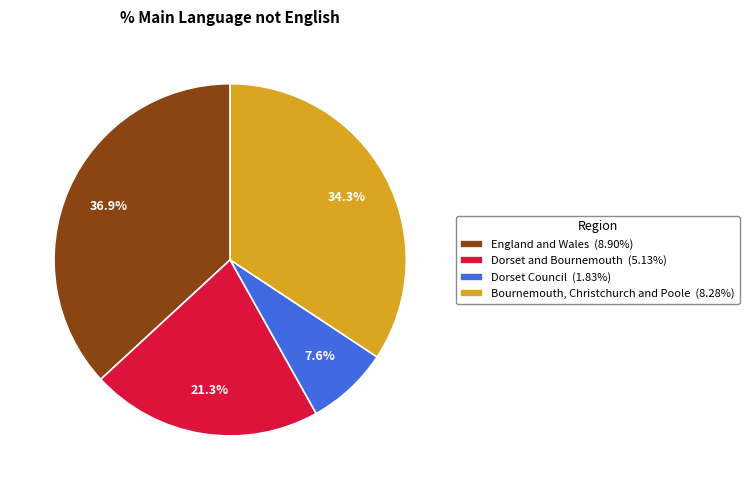

What is the ratio of the value at Bournemouth, Christchurch and Poole to the value at England and Wales?

0.9